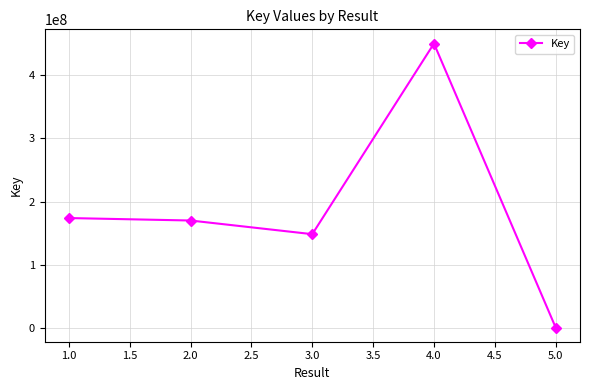

Is this an area chart (filled region under the line)?

No